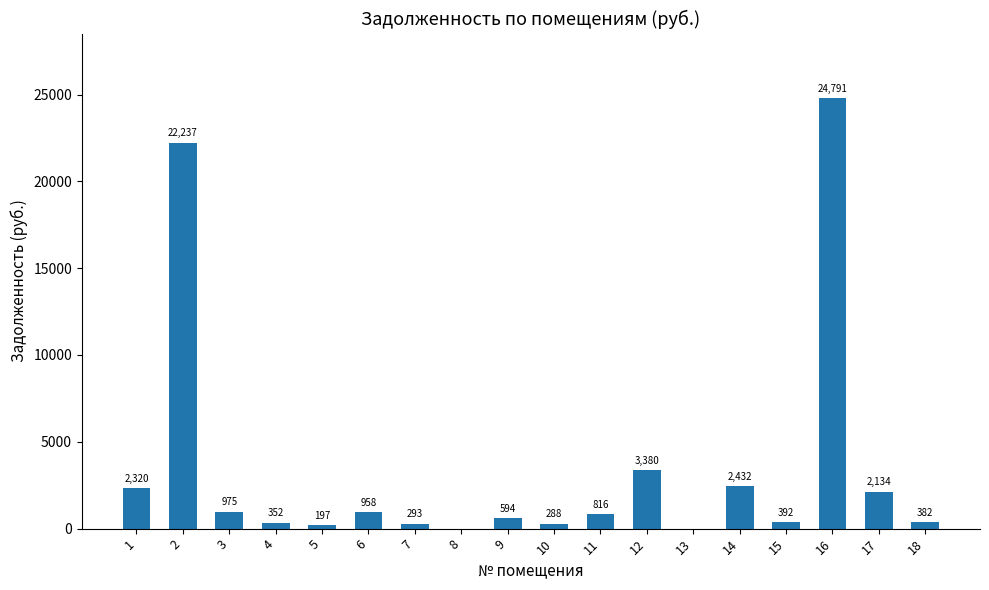

What is the greatest value displayed?

24790.8